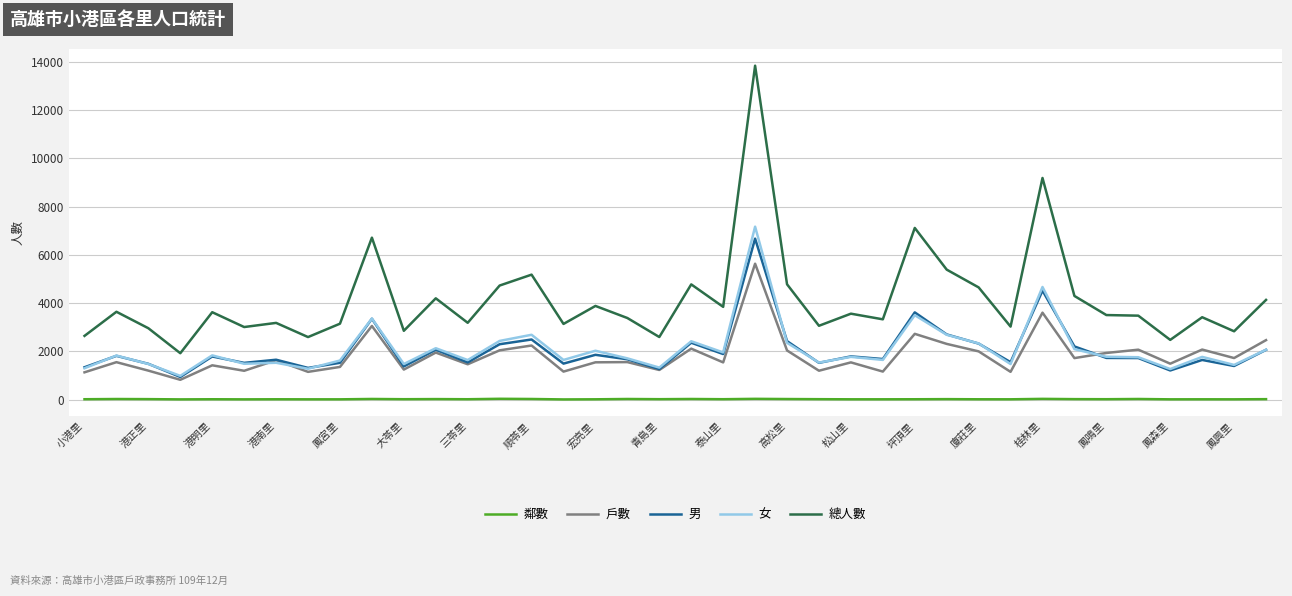

True or false: 女 and 鄰數 cross at least once.

False